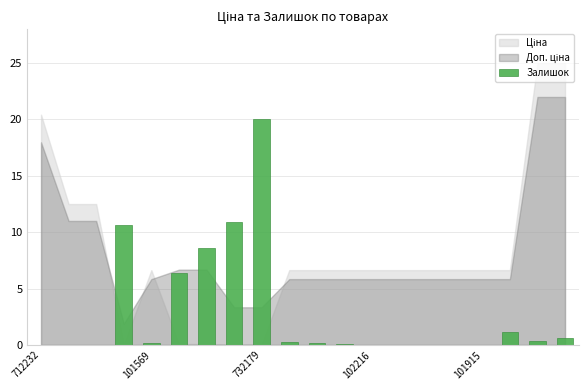

What is the sum of all values?

59.5